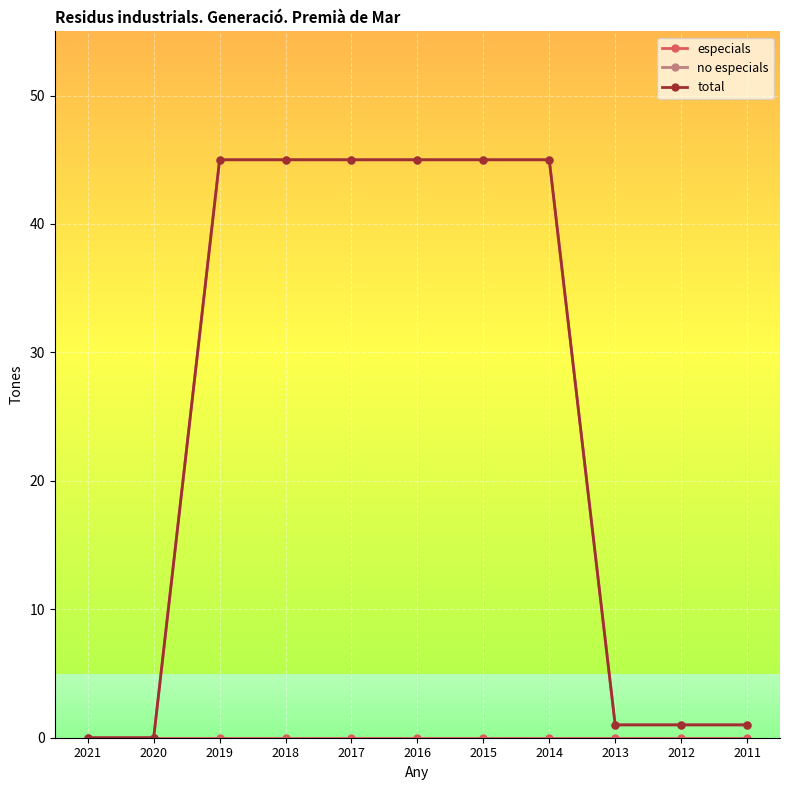

Reading left to right, list all the values displayed in this chart.

especials: 2021=0	2020=0	2019=0	2018=0	2017=0	2016=0	2015=0	2014=0	2013=0	2012=0	2011=0
no especials: 2021=0	2020=0	2019=45	2018=45	2017=45	2016=45	2015=45	2014=45	2013=1	2012=1	2011=1
total: 2021=0	2020=0	2019=45	2018=45	2017=45	2016=45	2015=45	2014=45	2013=1	2012=1	2011=1